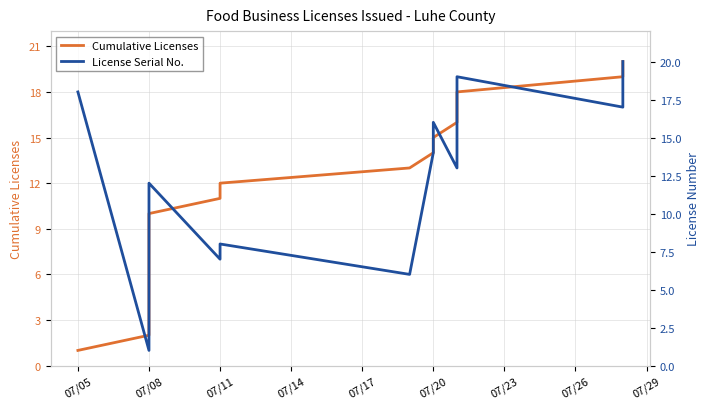

Is this an area chart (filled region under the line)?

No